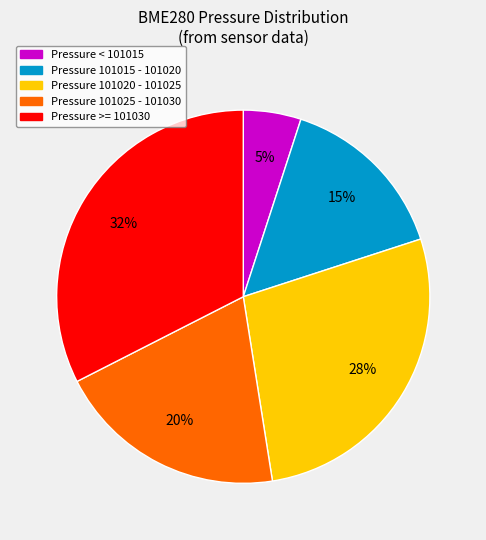

To the nearest percent, what is the average slice percentage?

20%